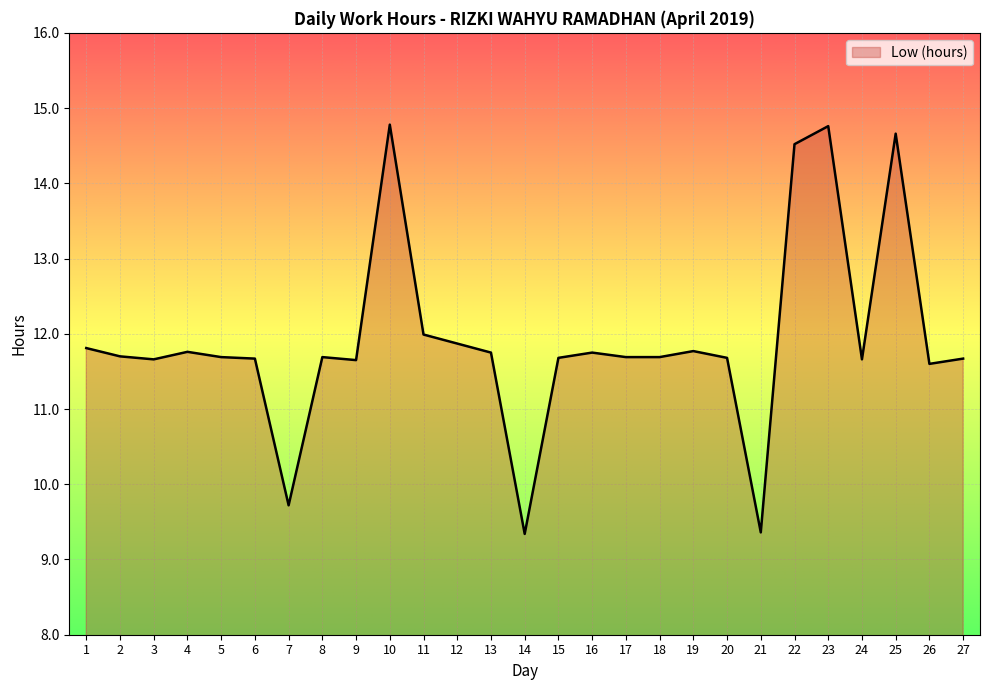

What is the difference between the values at 25 and 24?

3.0